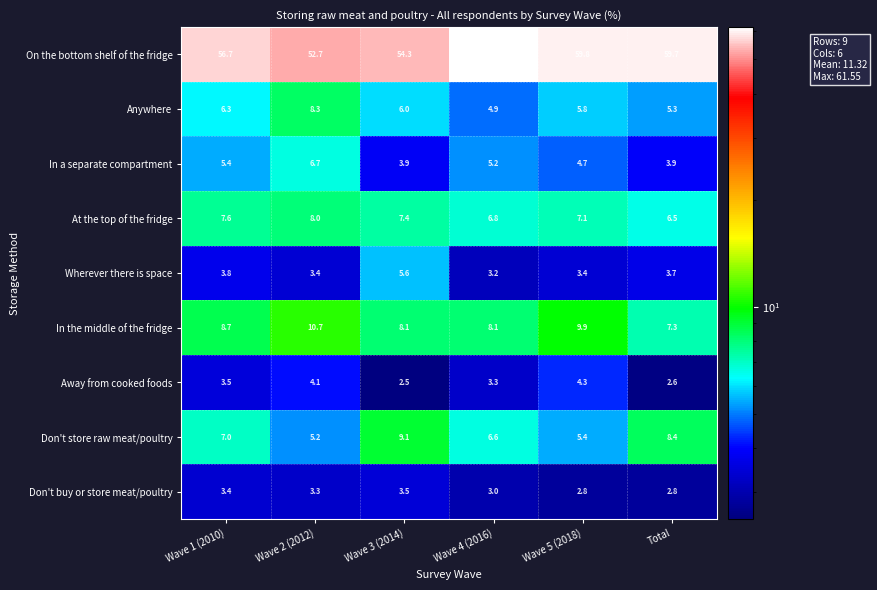

List the series in order of their peak value, highest first.

On the bottom shelf of the fridge, In the middle of the fridge, Don't store raw meat/poultry, Anywhere, At the top of the fridge, In a separate compartment, Wherever there is space, Away from cooked foods, Don't buy or store meat/poultry